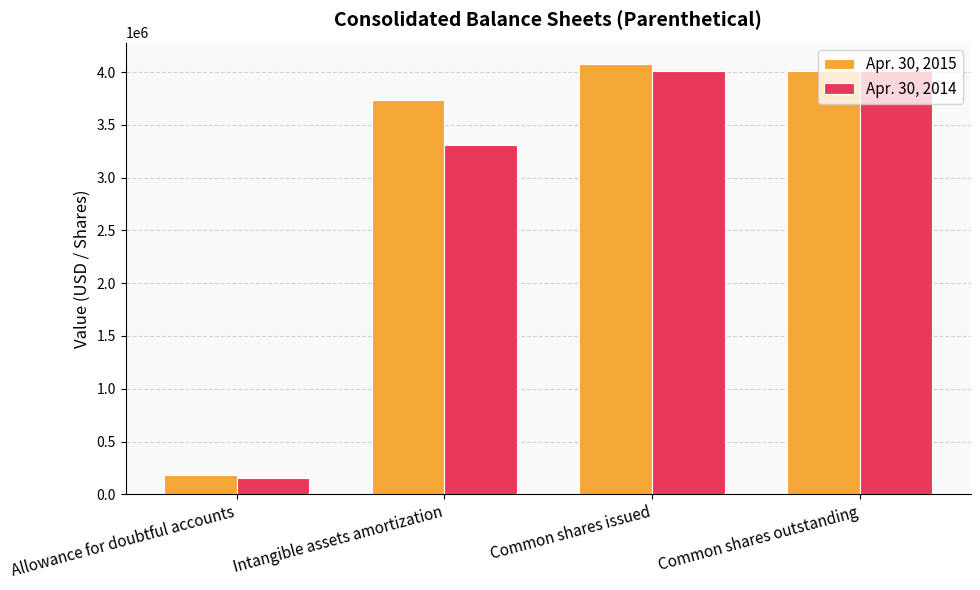

How many Apr. 30, 2014 values are between 3309246 and 4012319?

3